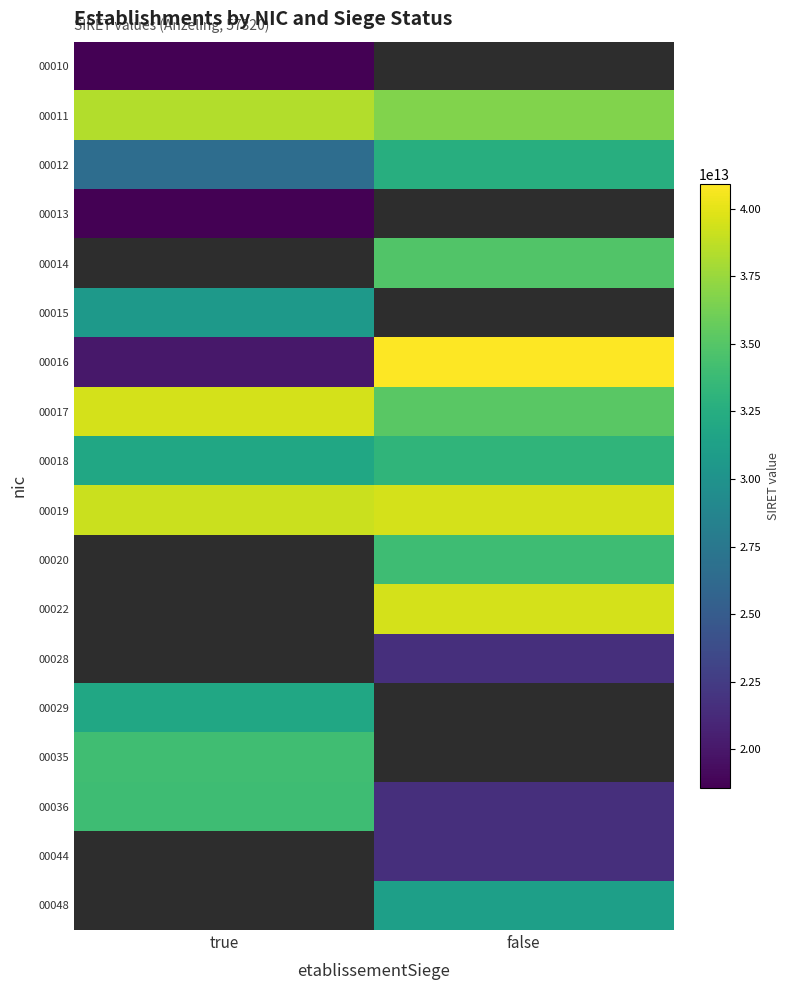

The 00048 series shows 20337555779457.4 at false. True or false?

False